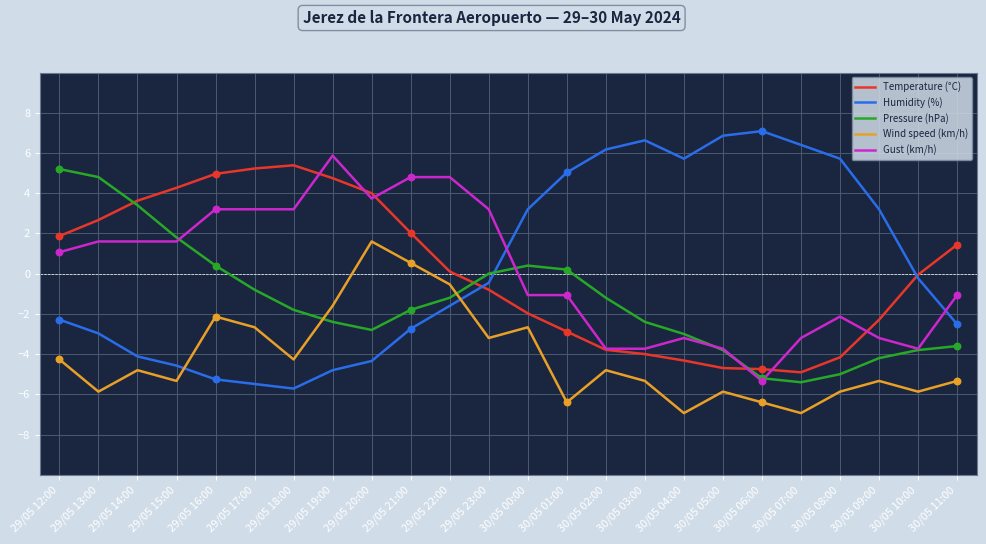

What are all the series names shown in the legend?

Temperature (°C), Humidity (%), Pressure (hPa), Wind speed (km/h), Gust (km/h)